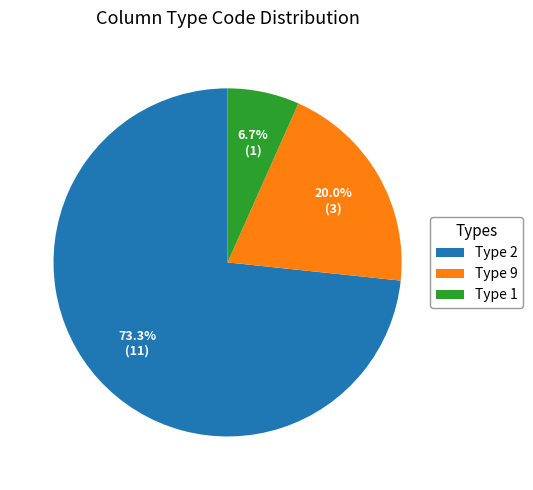

Between Type 1 and Type 2, which is larger?

Type 2